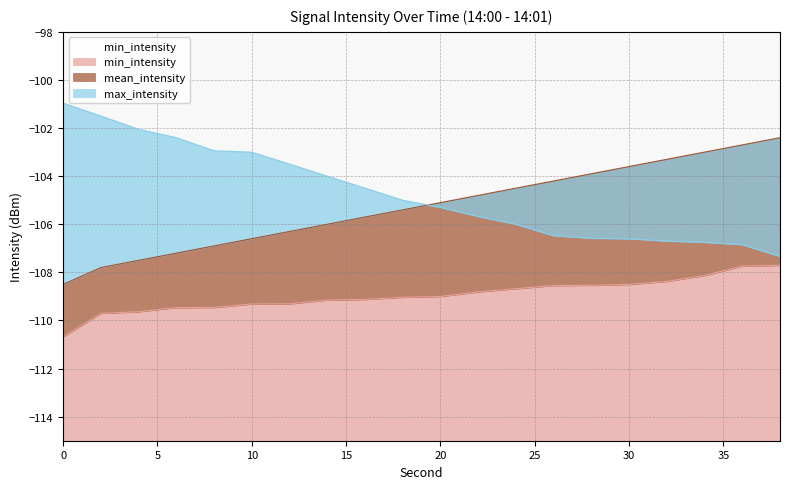

True or false: mean_intensity and max_intensity intersect in this chart.

True